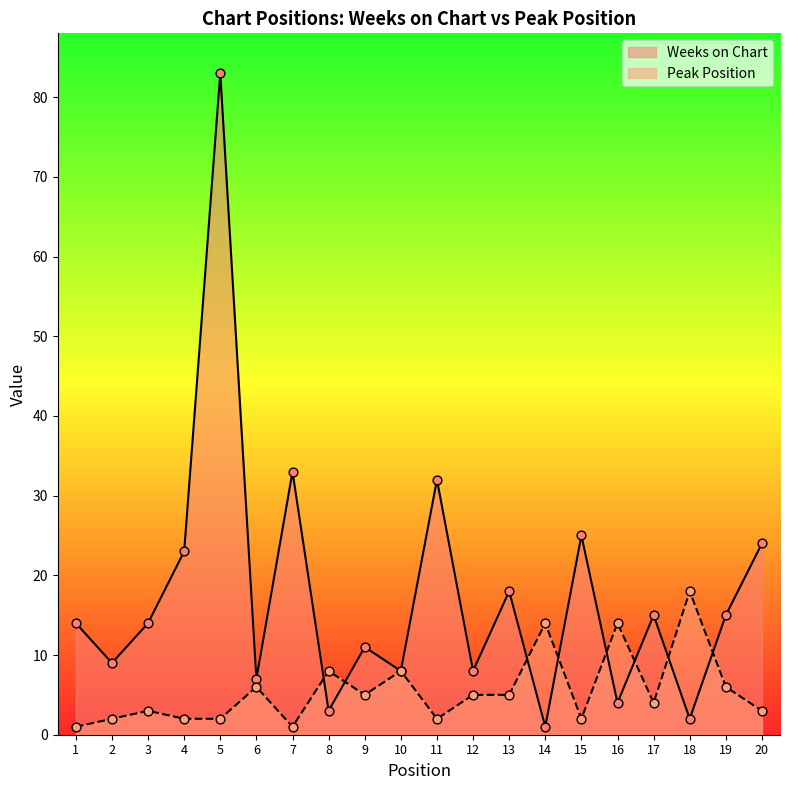

What is the total value across all series at 4?

25